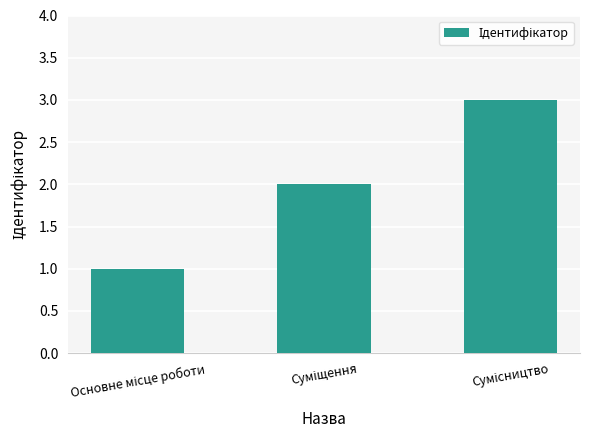

What is the sum of all values?

6